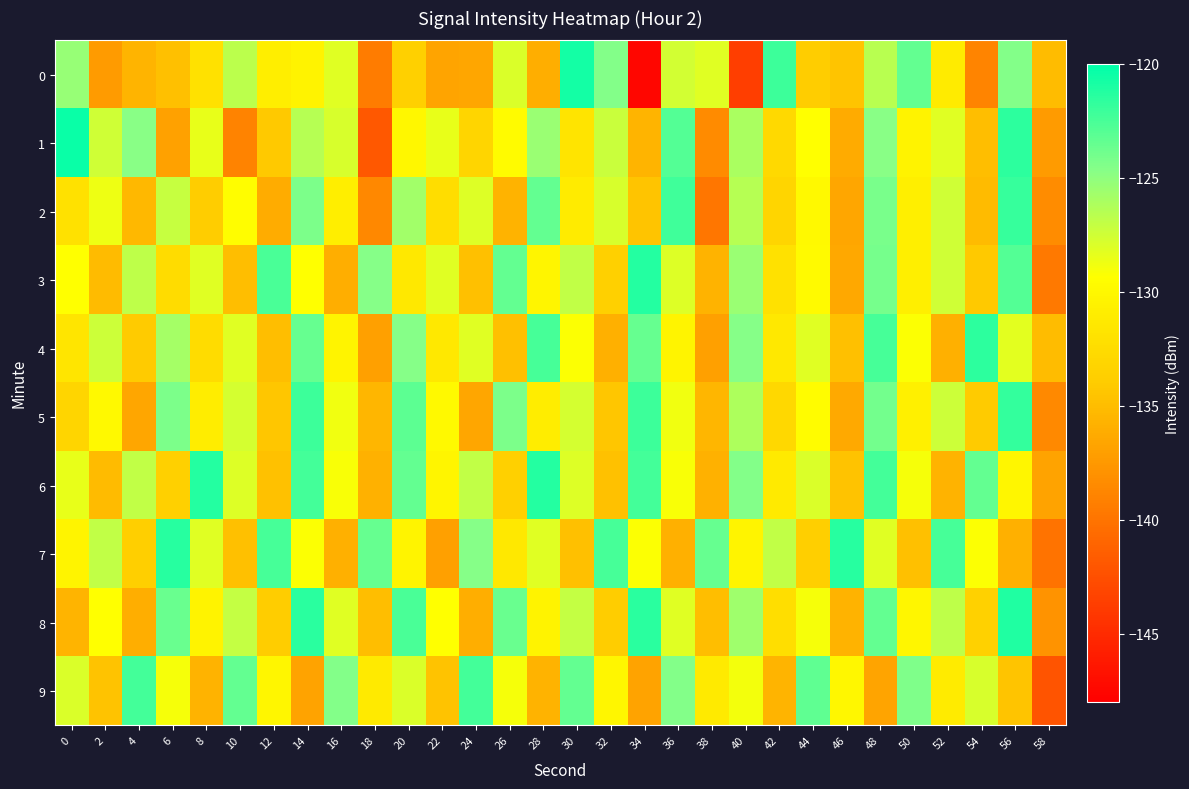

List the series in order of their peak value, lowest first.

9, 2, 5, 4, 7, 3, 6, 8, 0, 1